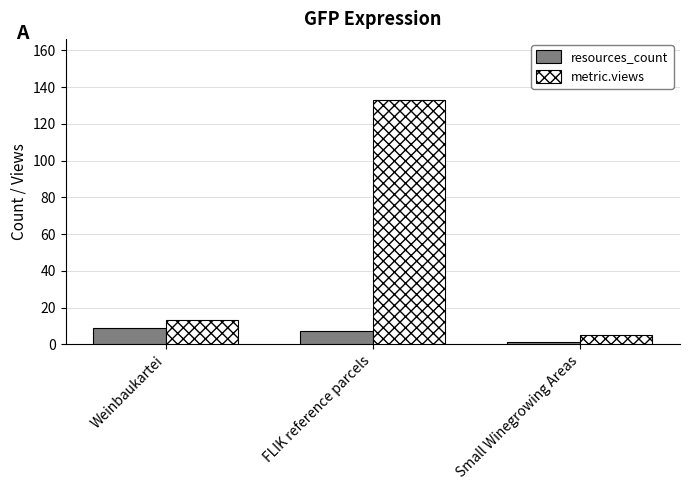

What is the difference between the highest and lowest values at FLIK reference parcels?

126